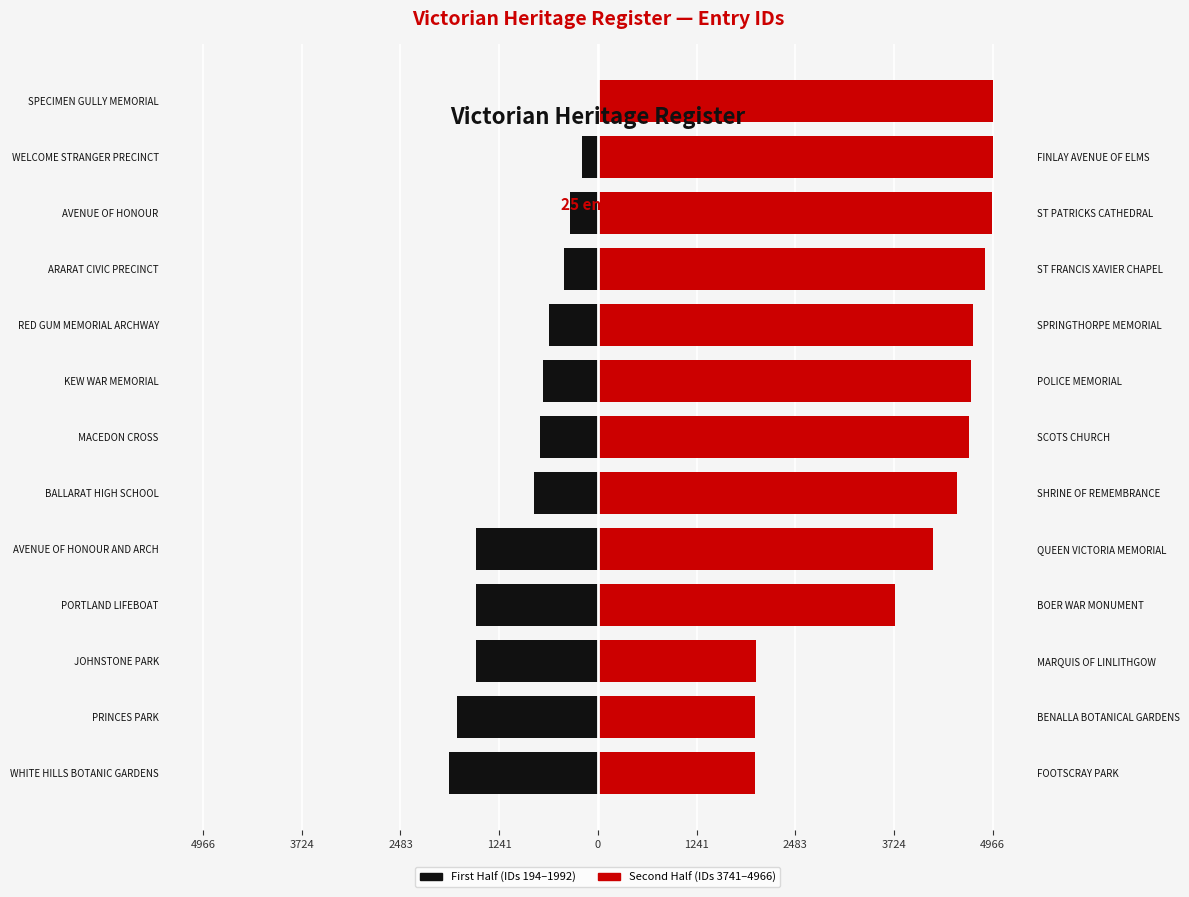

How many data points in Second Half (IDs 3741–4966) are less than 4665?

6